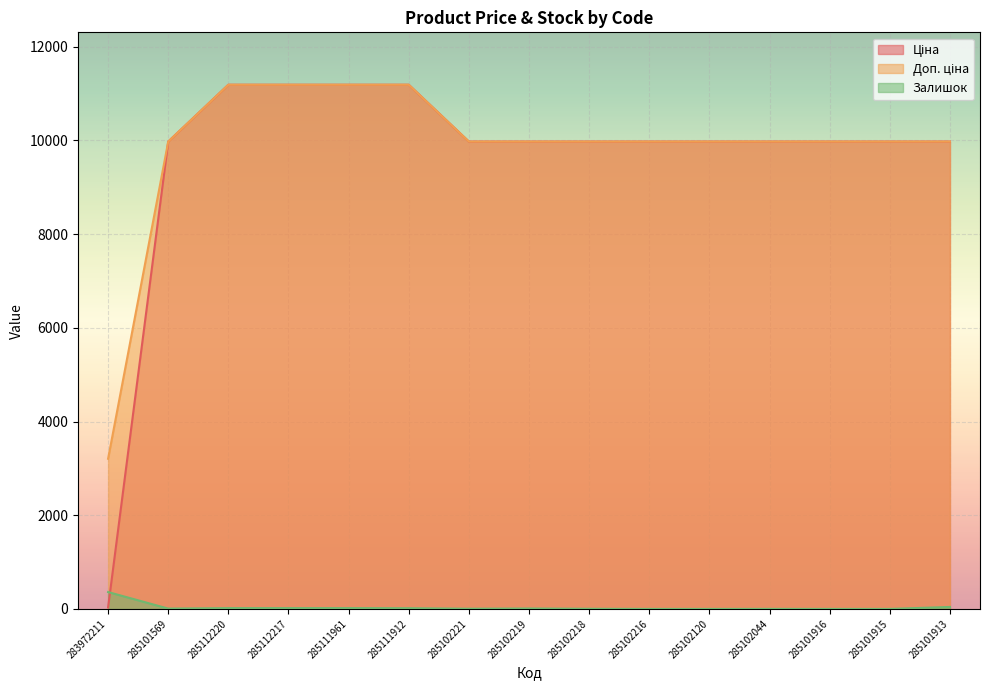

What is the label of the 7th point from the right?

285102218